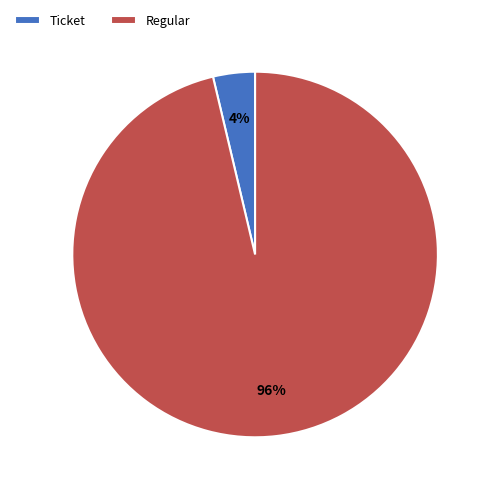

Rank the categories by value from lowest to highest.

Ticket, Regular